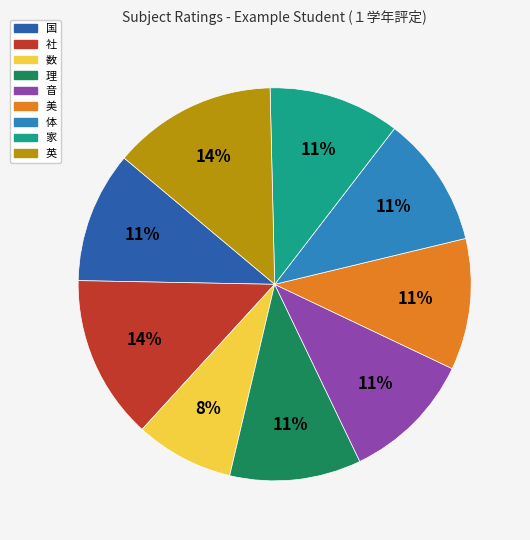

Which has a higher value, 国 or 社?

社